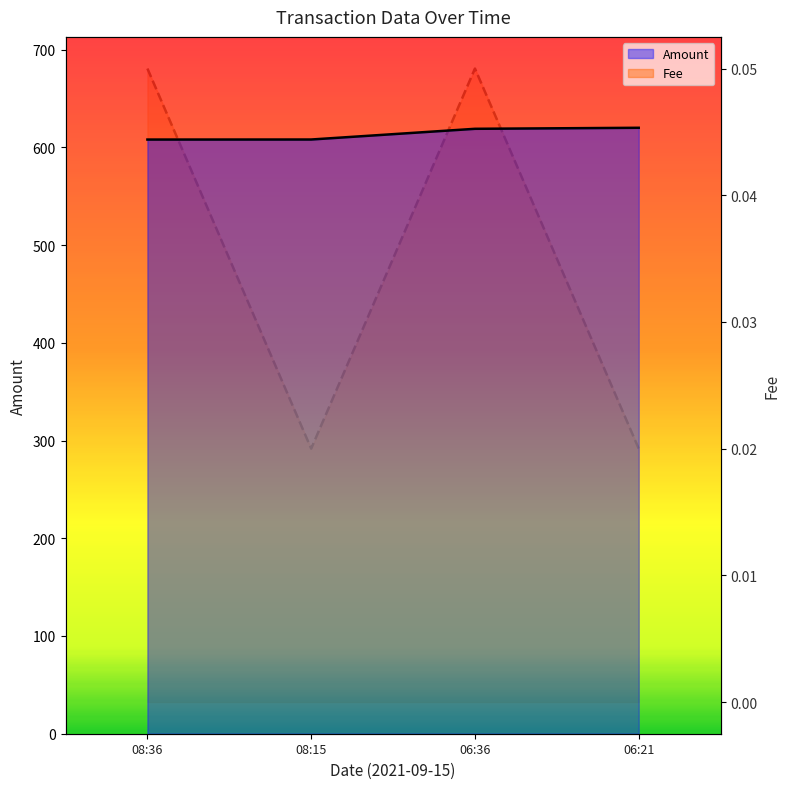

True or false: Amount and Fee cross at least once.

False